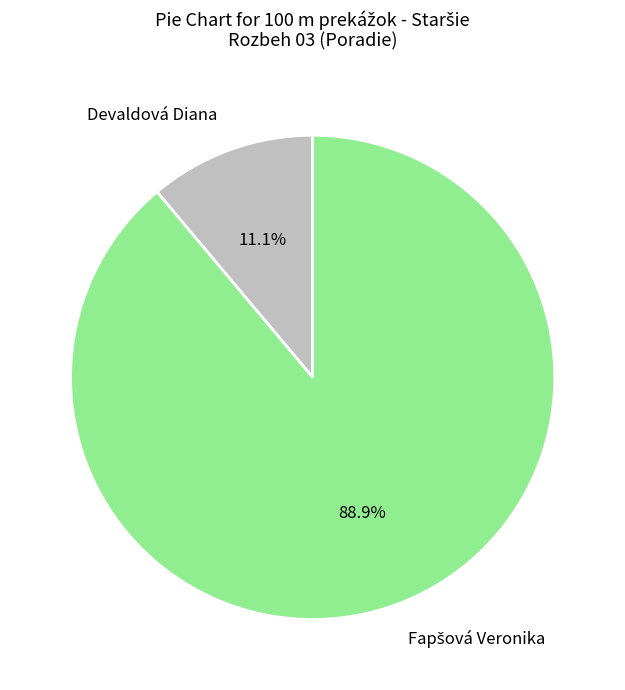

What percentage is NOT represented by Devaldová Diana?

88.9%